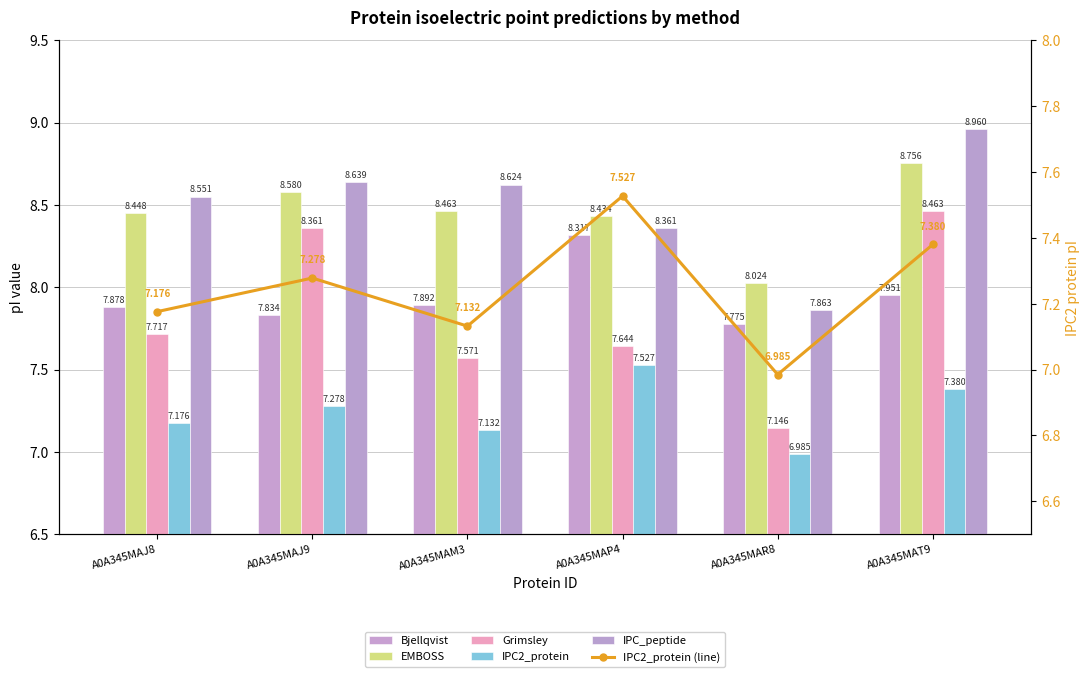

Which series changed the most between A0A345MAM3 and A0A345MAP4?

Bjellqvist